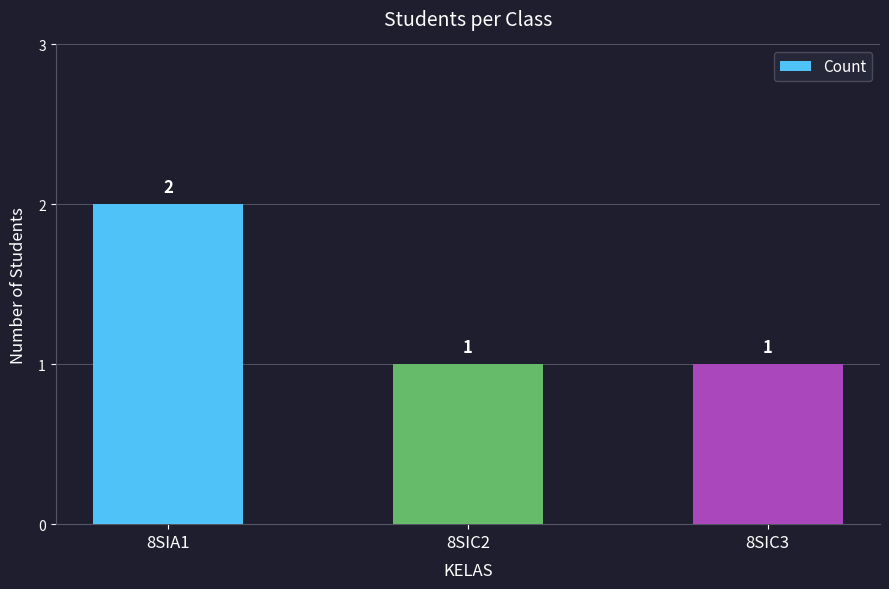

What is the minimum value shown in the chart?

1